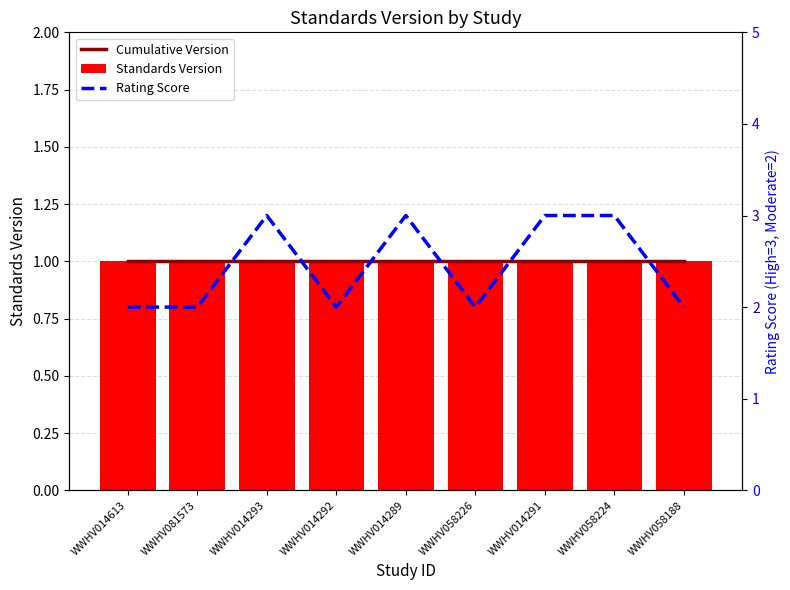

What is the total value across all series at WWHV014613?

4